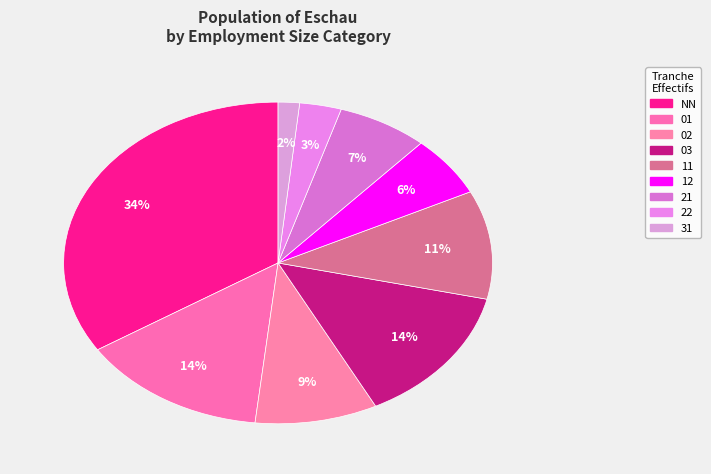

Count the number of slices in the pie.

9